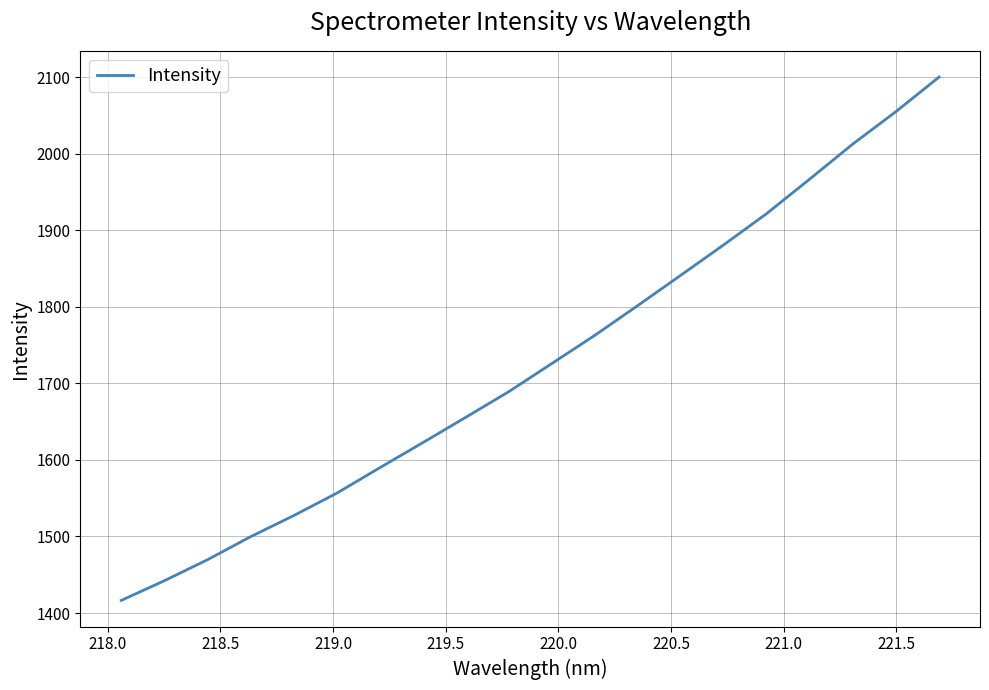

Does the chart have visible grid lines?

Yes